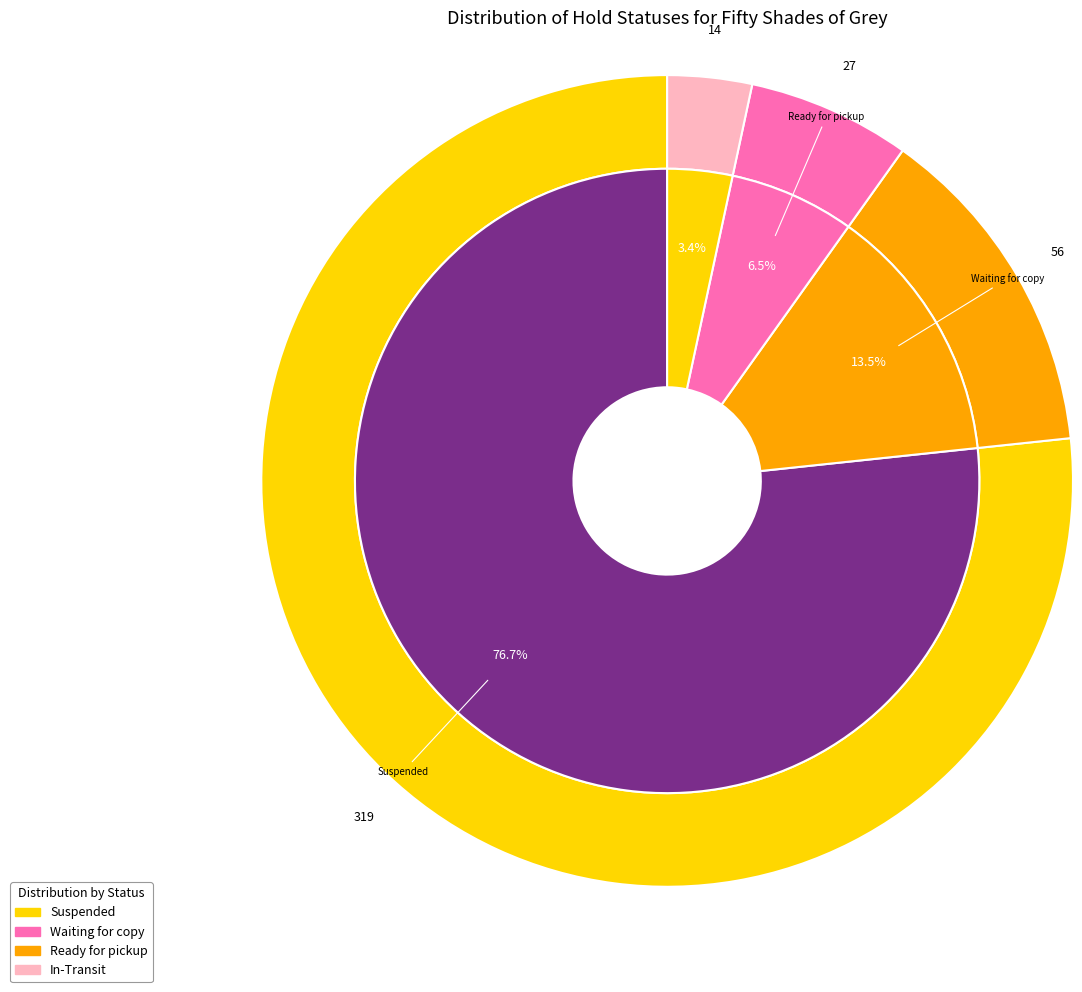

What is the change in value from Suspended to In-Transit?

-305